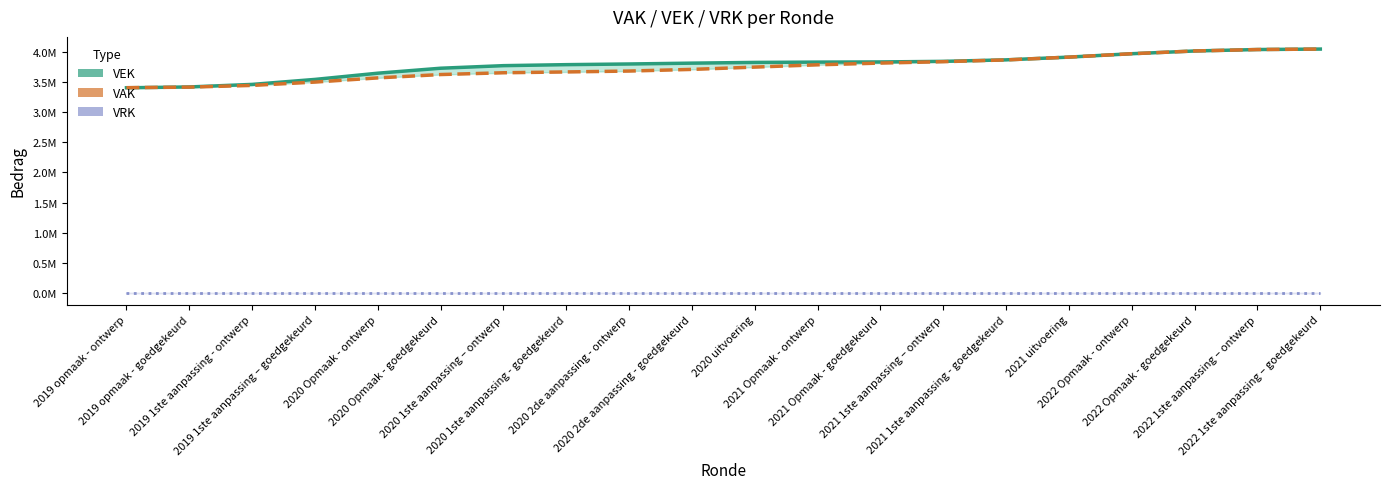

What position from the left is 2020 Opmaak - ontwerp?

5